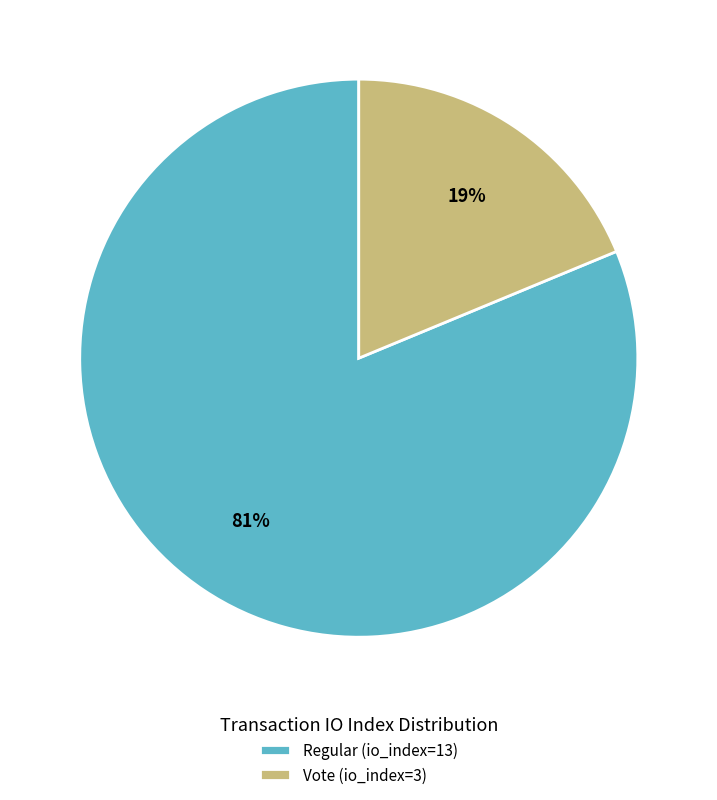

Do Regular (io_index=13) and Vote (io_index=3) together represent more than half of the pie?

Yes